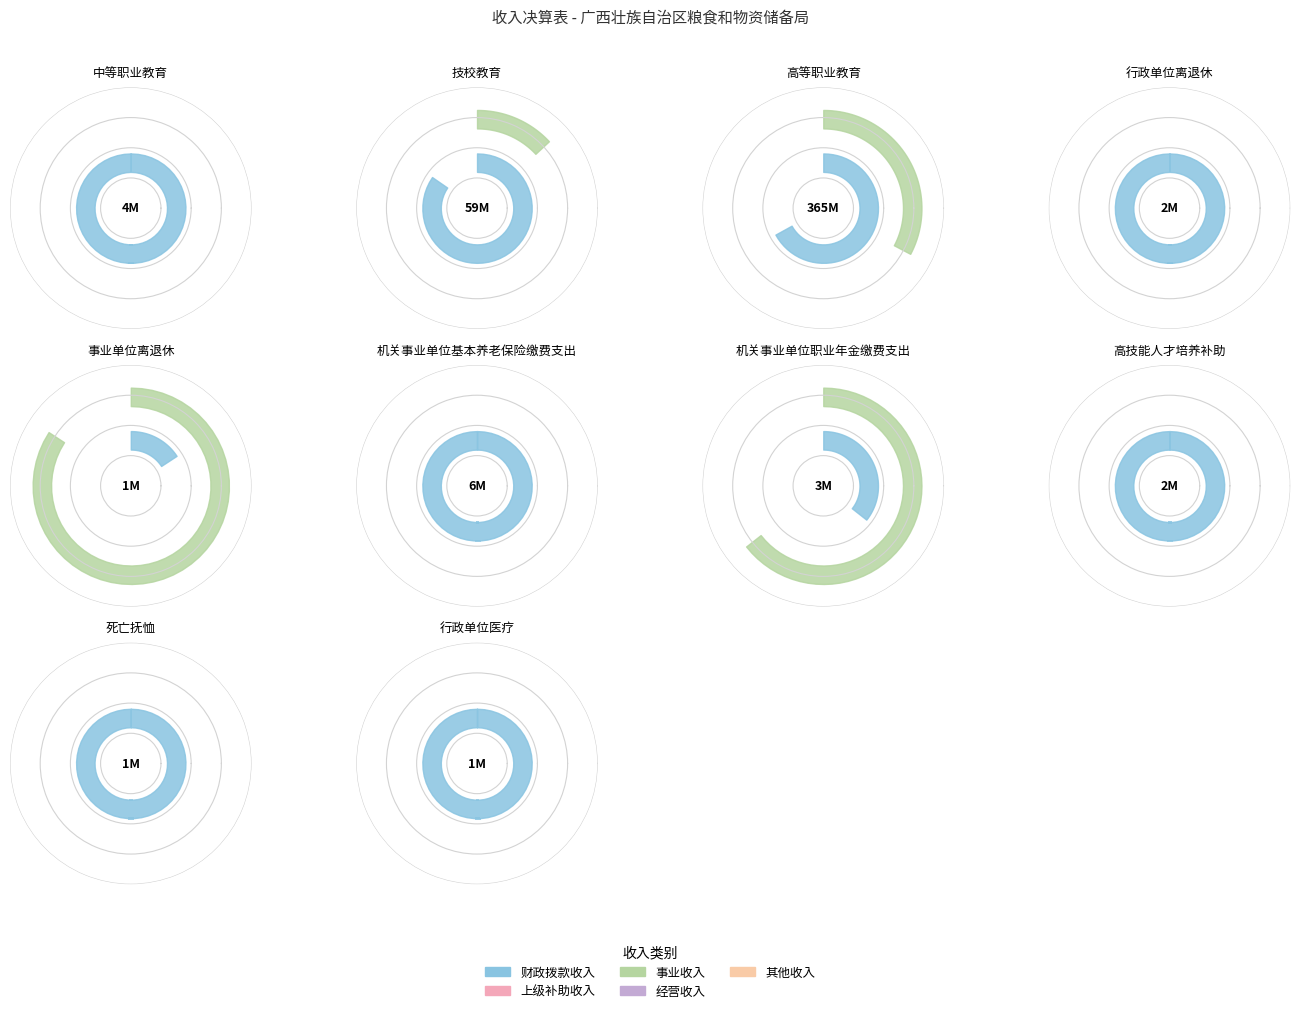

True or false: 事业单位离退休 accounts for 14% of the total.

False